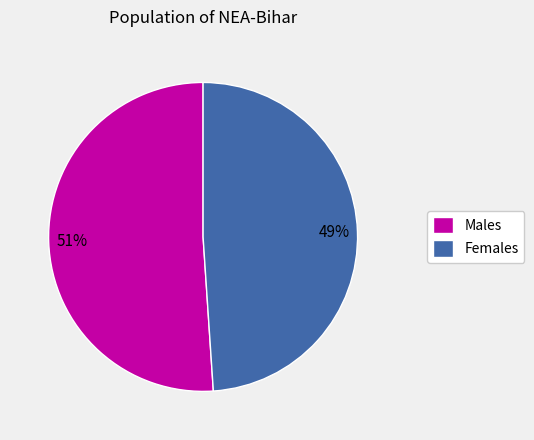

Is it true that Males is 51% of the pie?

True